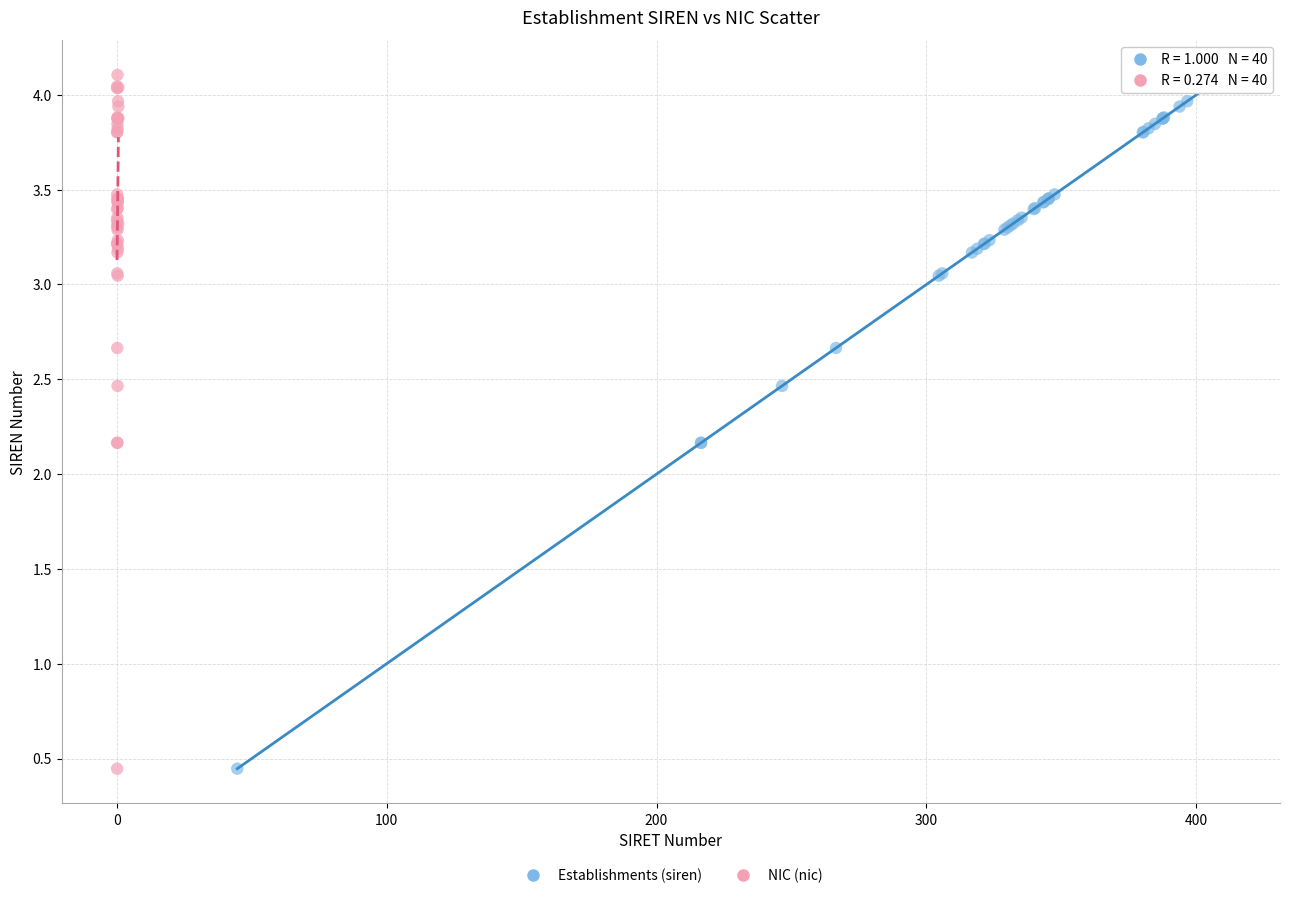

What are all the series names shown in the legend?

Establishments (siren), NIC (nic)